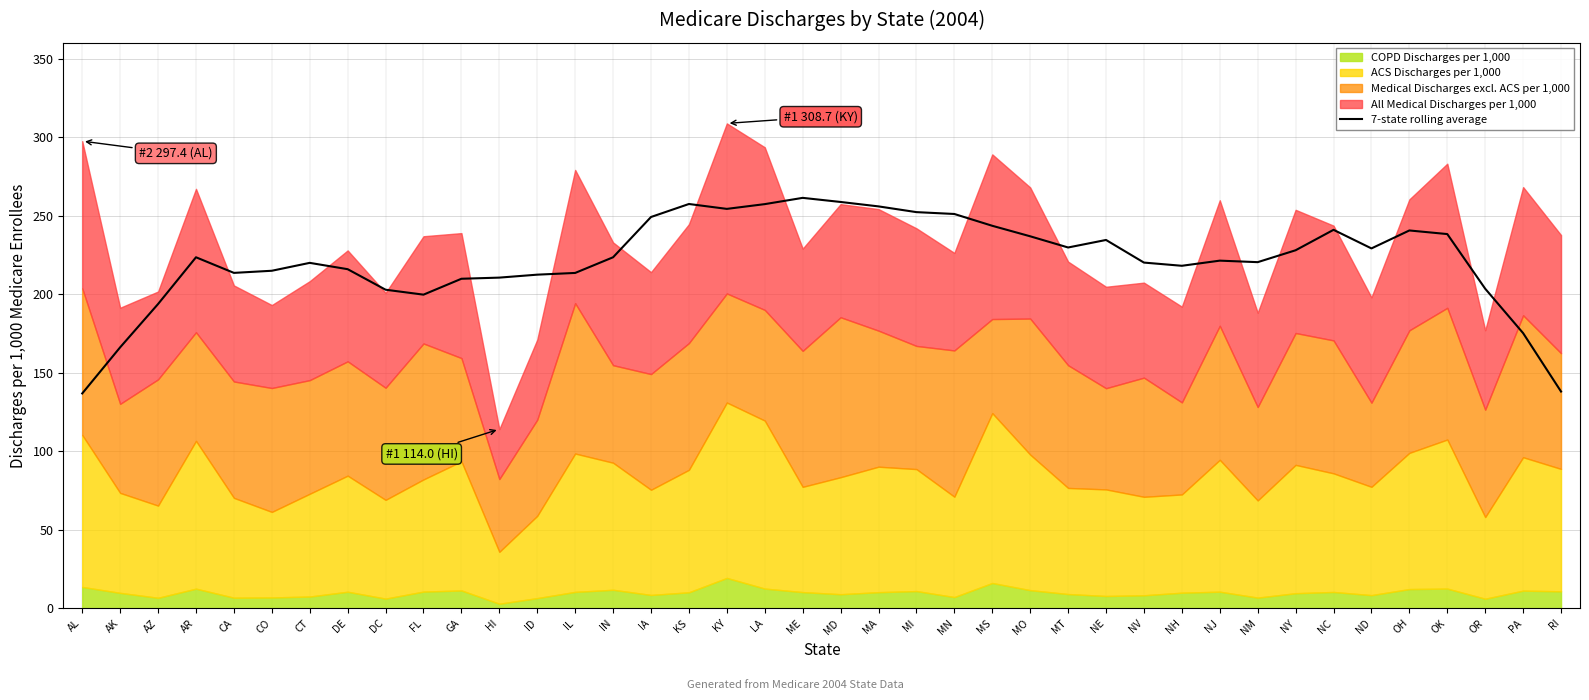

What position from the right is DE?

33